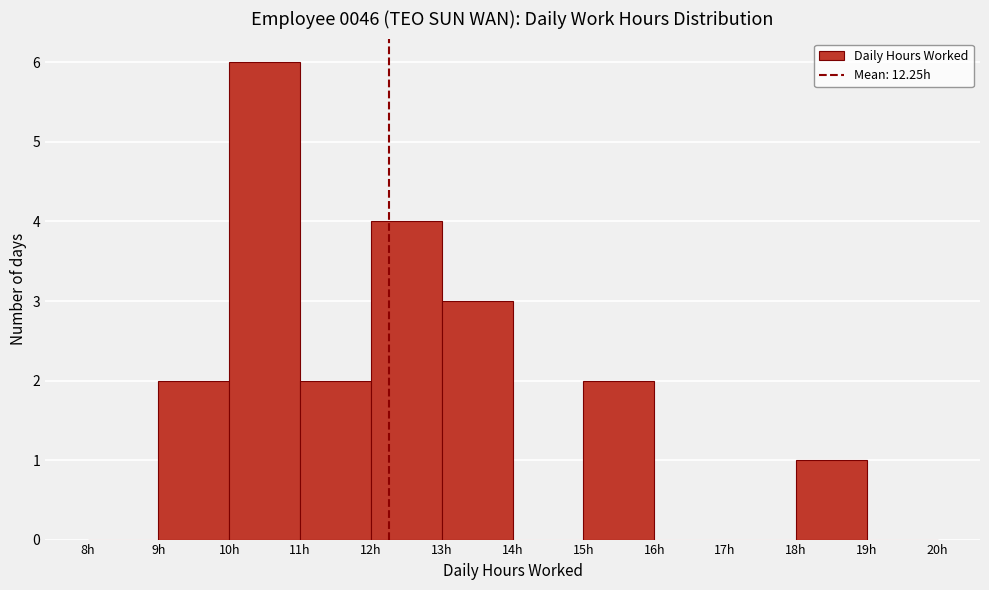

Reading left to right, list every bar in this chart as the range it spans on the x-axis followed by its height. The values are not printed on the chart, so give them approximately, as read against the axis.

8 to 9: 0
9 to 10: 2
10 to 11: 6
11 to 12: 2
12 to 13: 4
13 to 14: 3
14 to 15: 0
15 to 16: 2
16 to 17: 0
17 to 18: 0
18 to 19: 1
19 to 20: 0